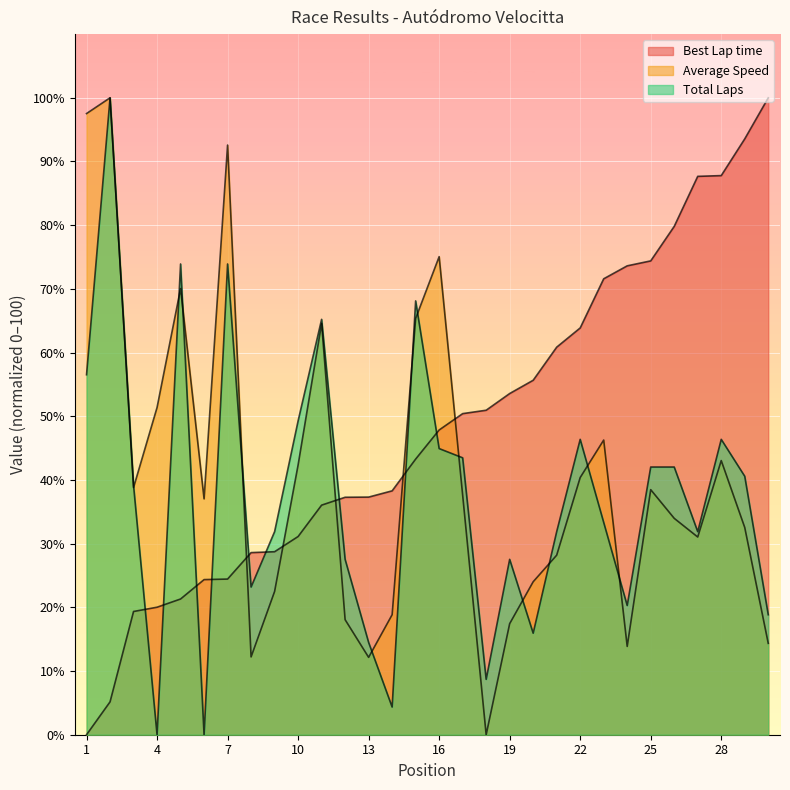

True or false: Best Lap time and Total Laps cross at least once.

True